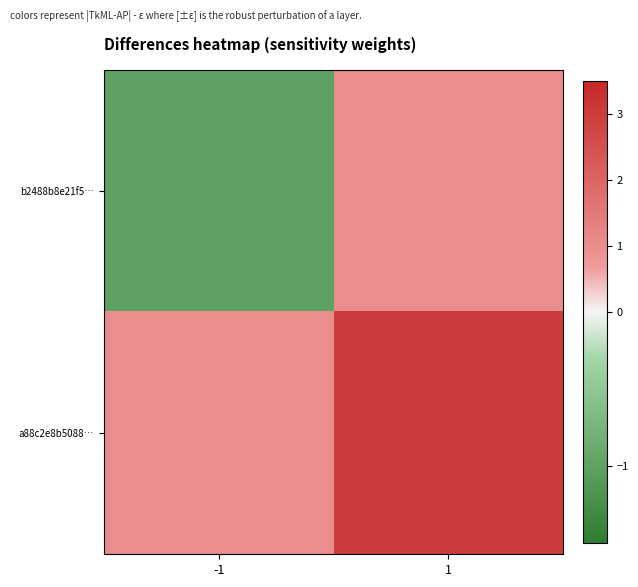

List the series in order of their peak value, lowest first.

b2488b8e21f5…, a88c2e8b5088…